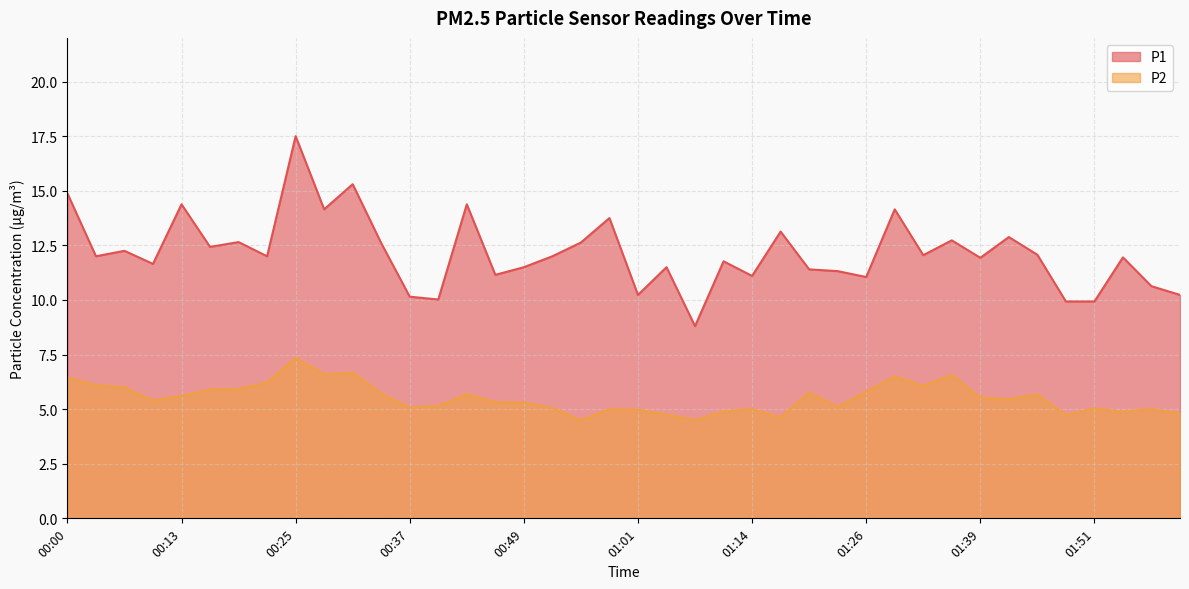

What position from the left is 00:19?

7